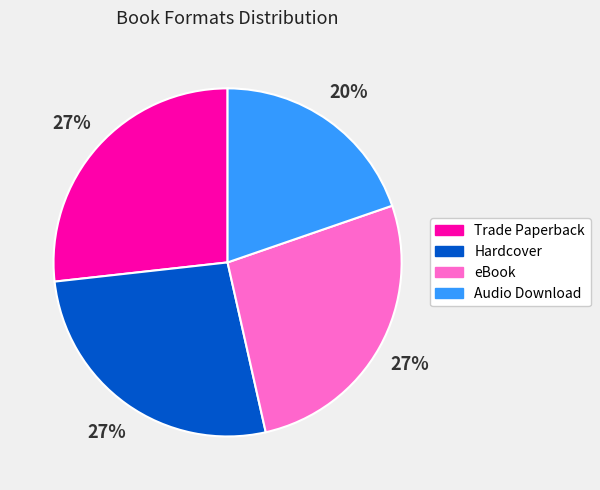

How many segments does this pie chart have?

4